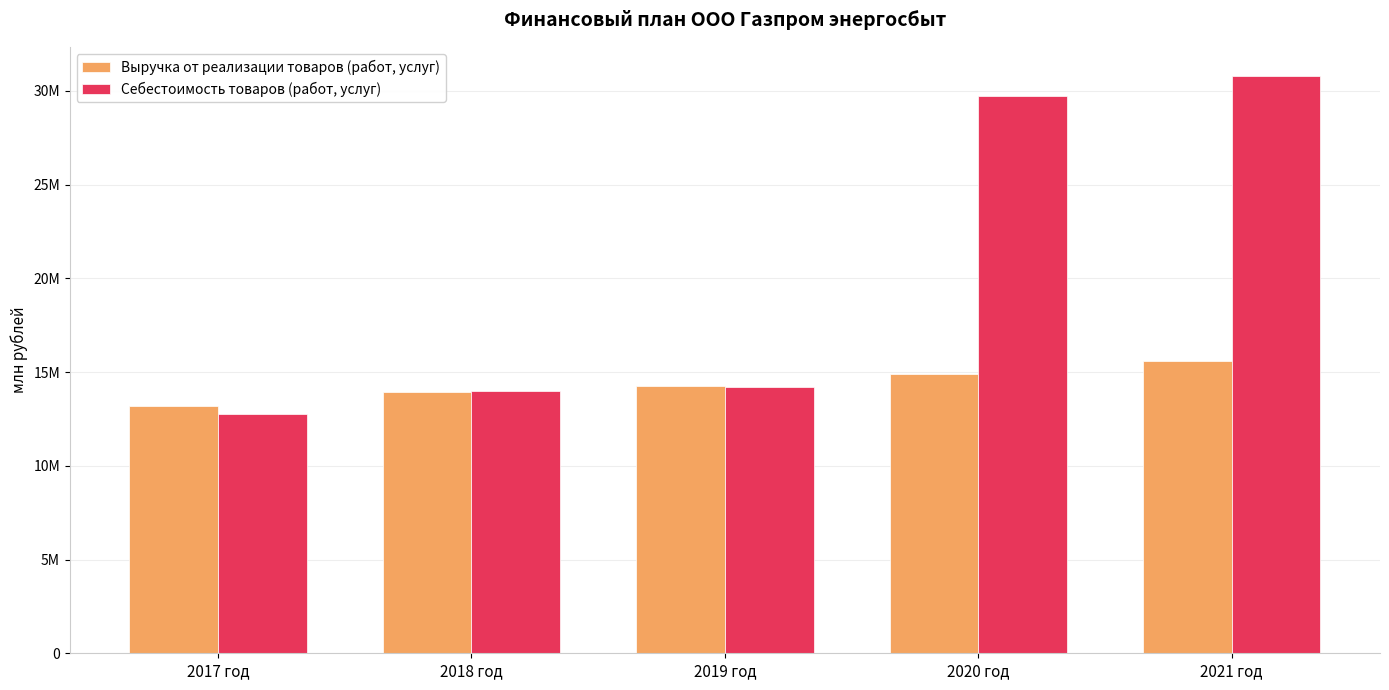

Are the bars horizontal?

No